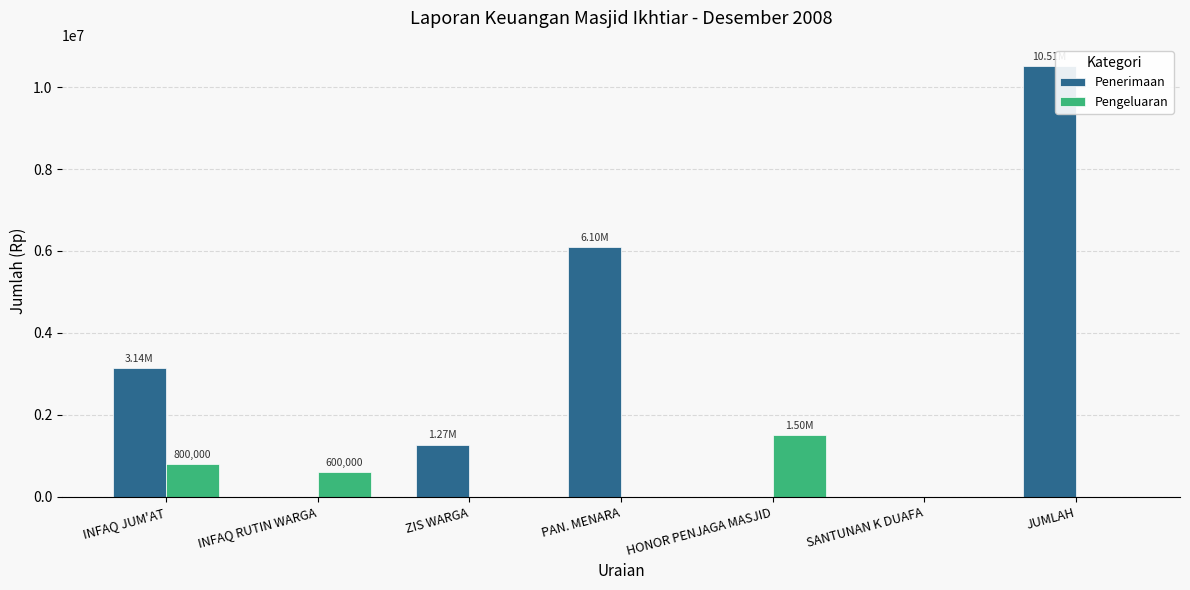

Count the number of categories in the chart.

7